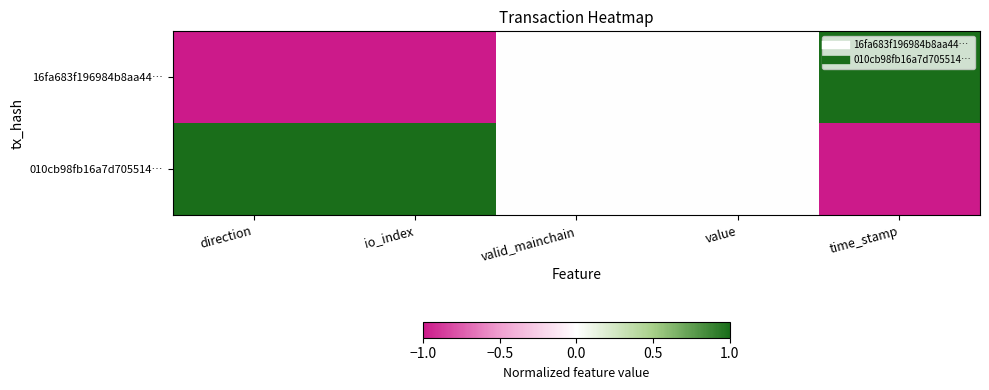

Which series has the largest total across all categories?

010cb98fb16a7d705514…